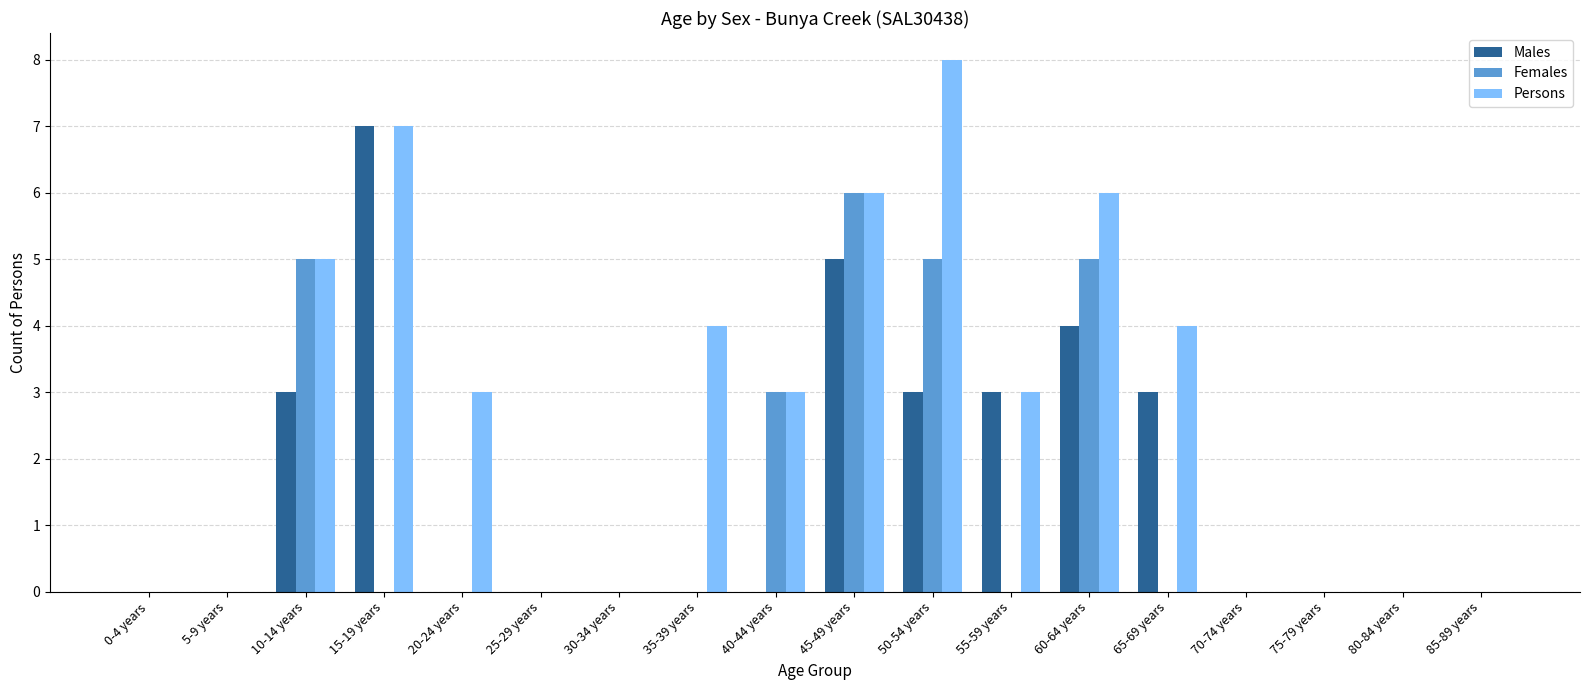

At which label does Females reach its peak?

45-49 years